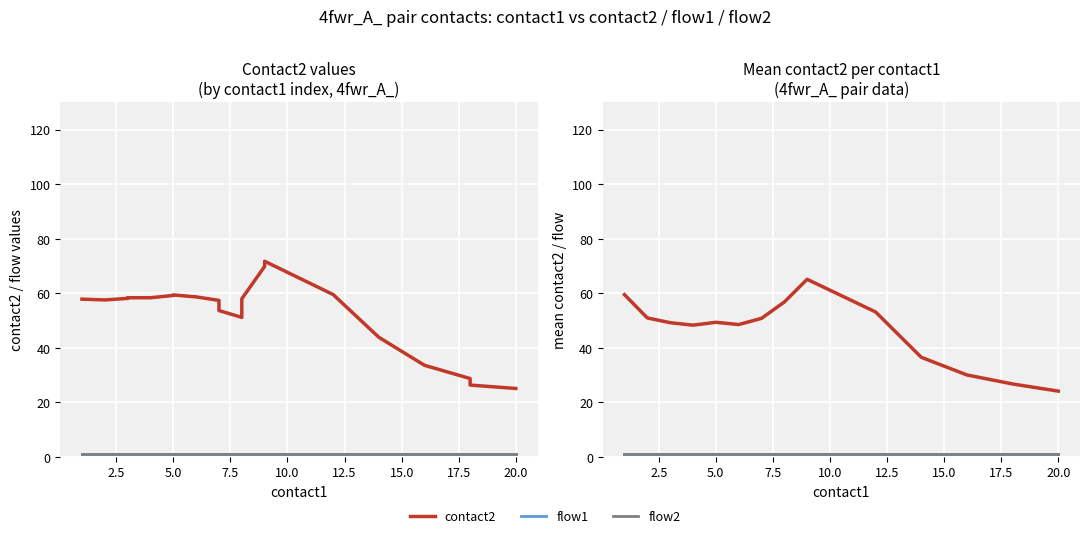

Is the value of flow2 at 9 greater than the value of contact2 at 7?

No